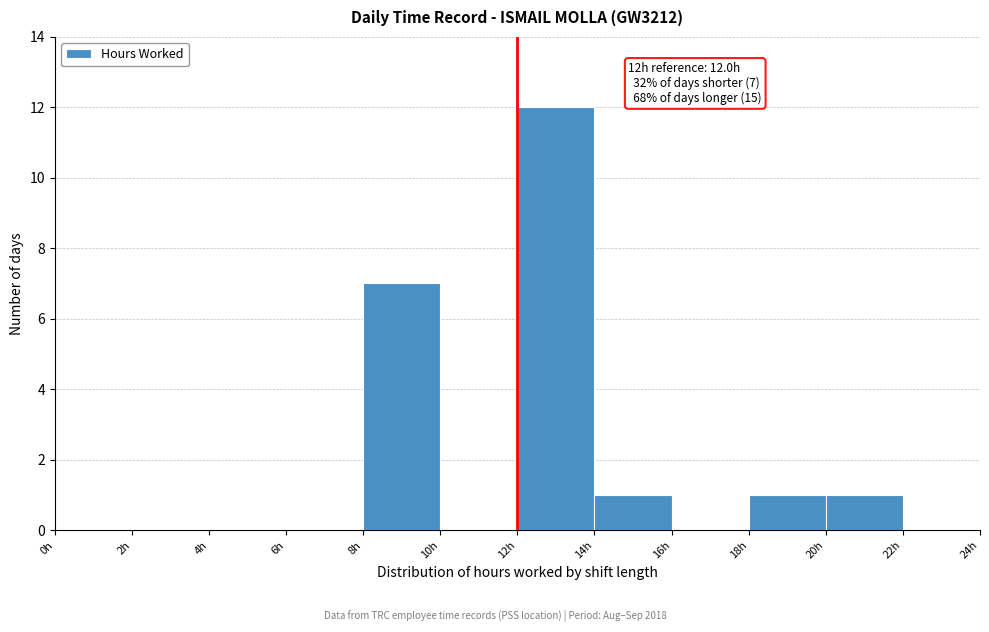

Which range on the x-axis has the tallest bar?

12 to 14